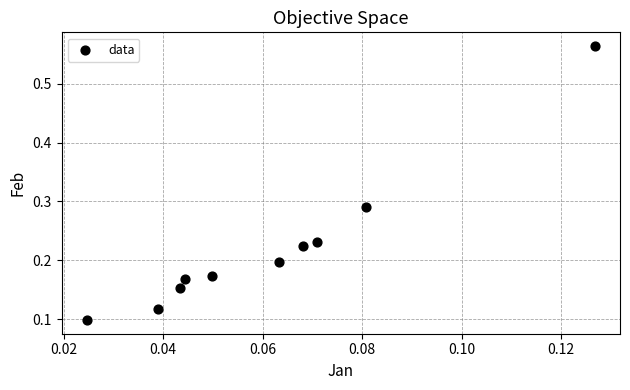

What is the range of Y values (max minus min)?

0.5